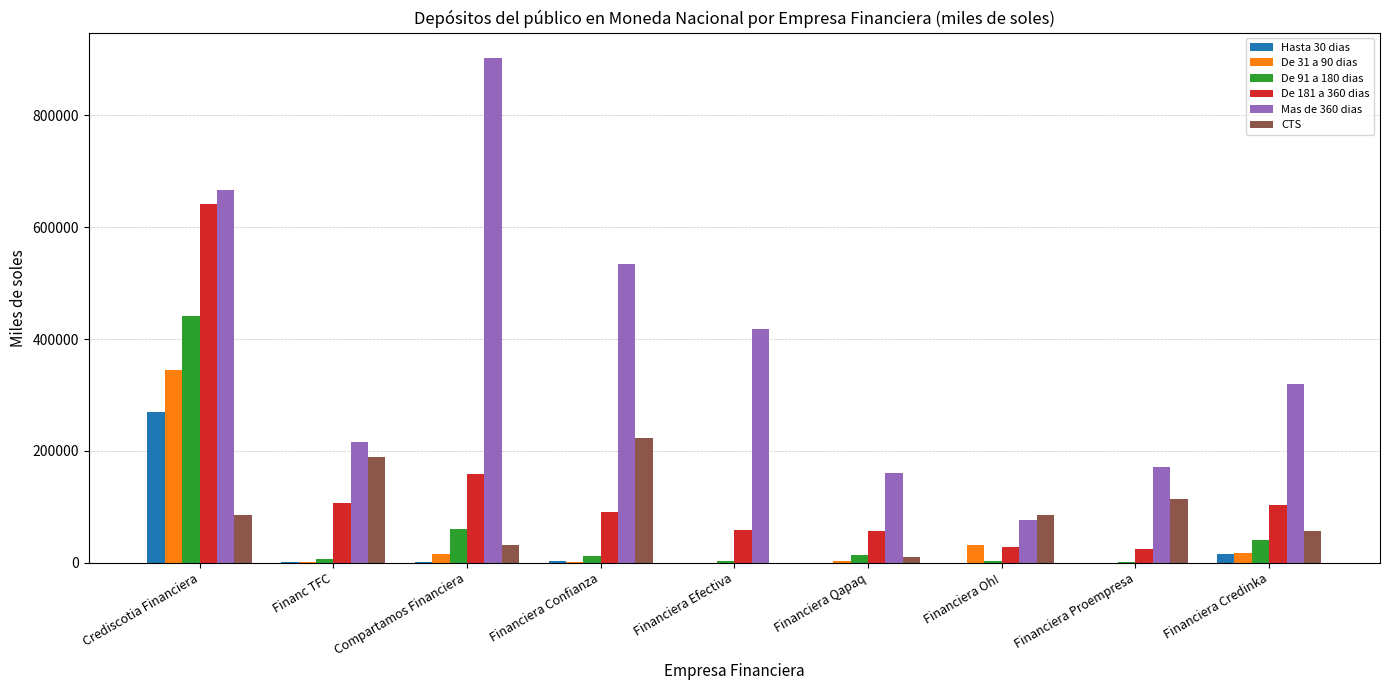

At which category is the sum across all series the highest?

Crediscotia Financiera